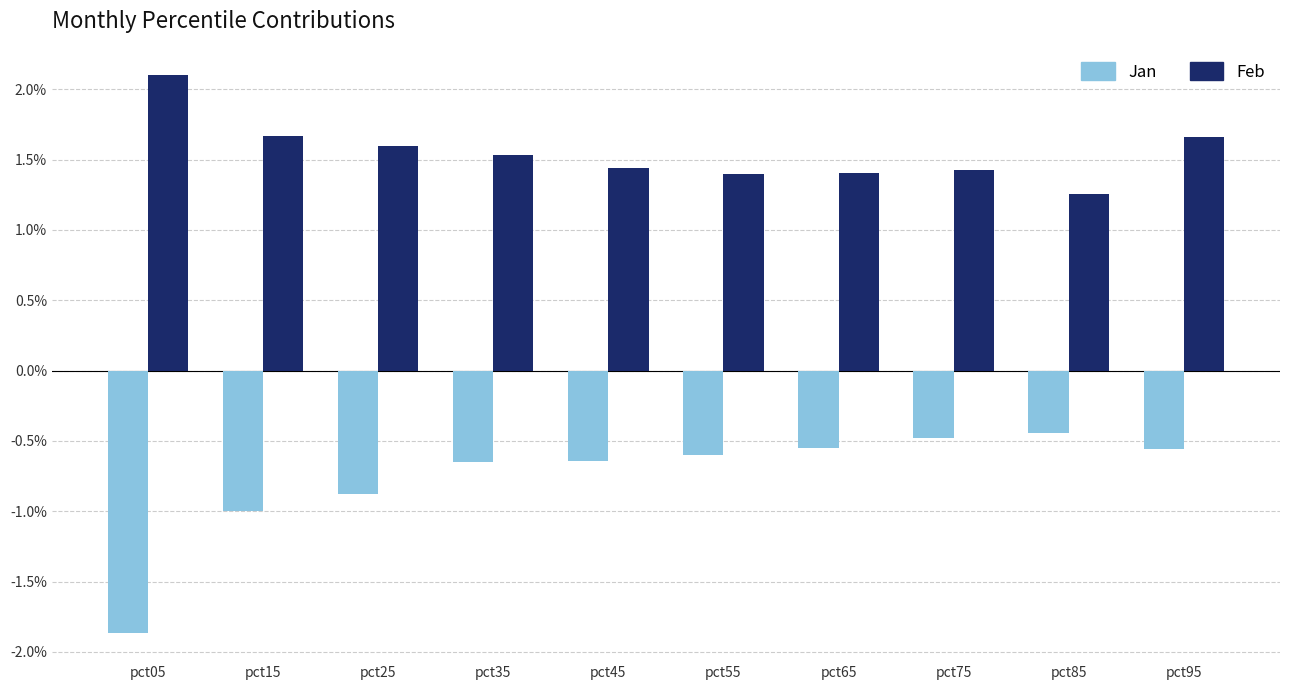

At which category is the sum across all series the highest?

pct95